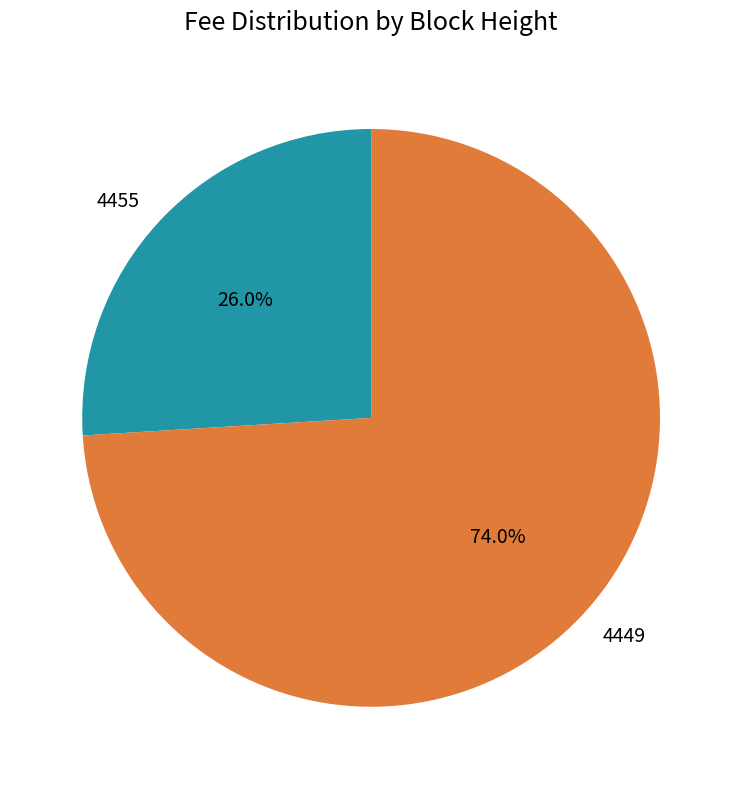

What is the ratio of the value at 4455 to the value at 4449?

0.4